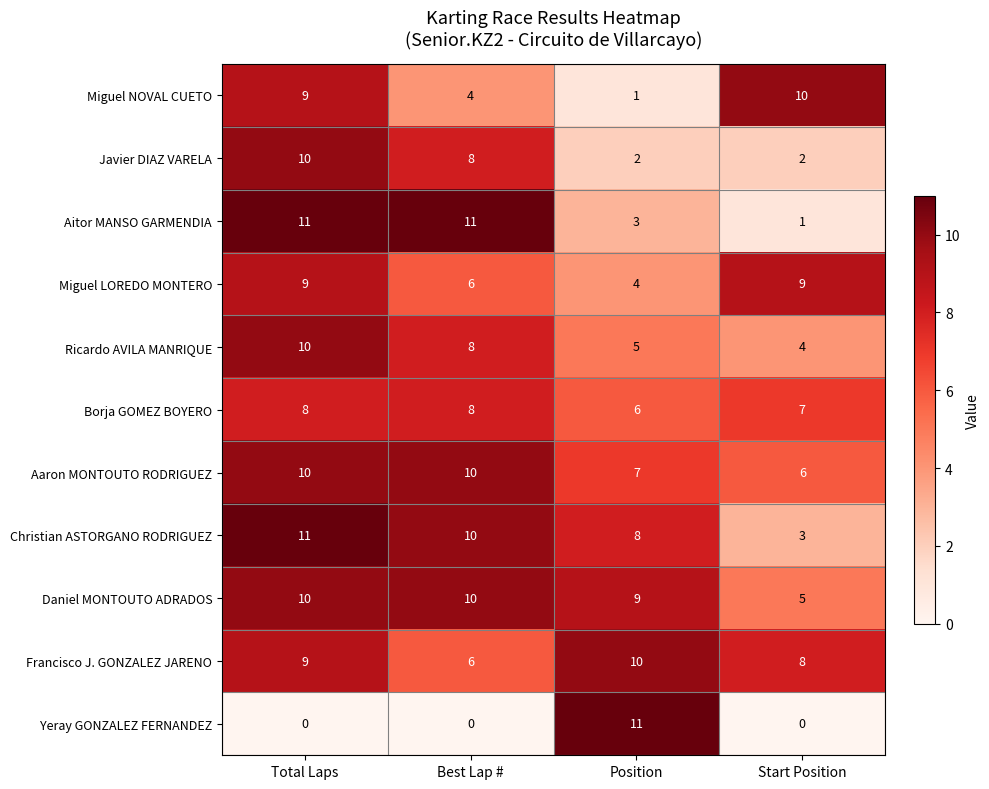

Where is Ricardo AVILA MANRIQUE nearest to the value 7?

Best Lap #